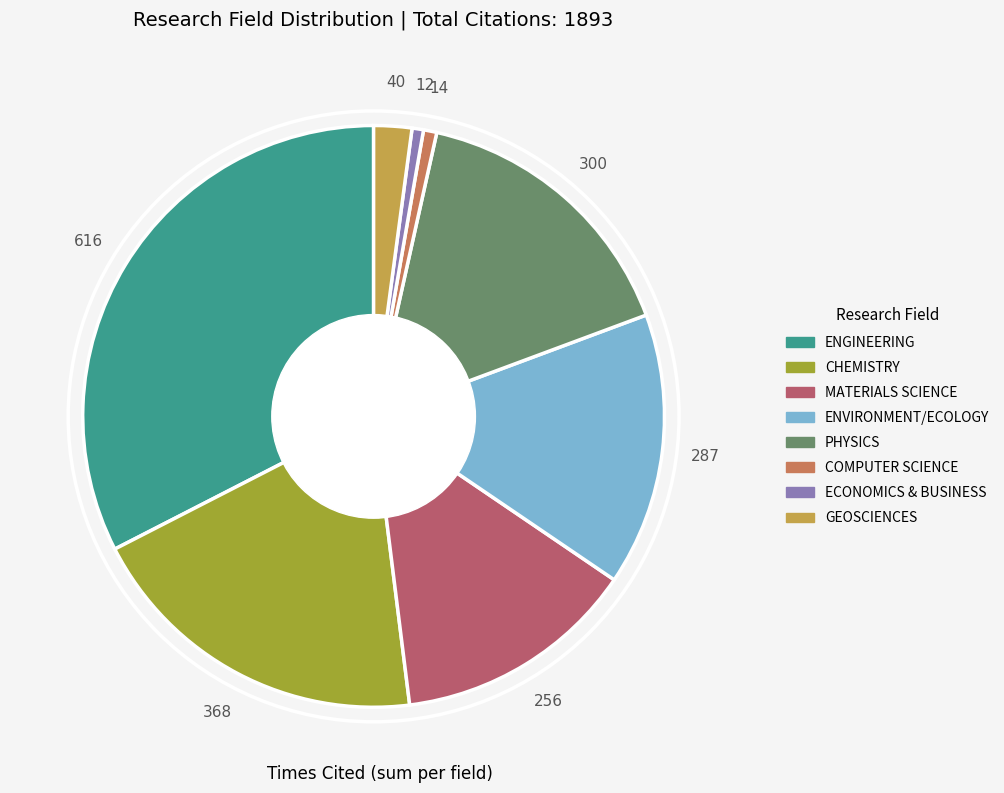

Is there any slice that represents more than half of the pie?

No